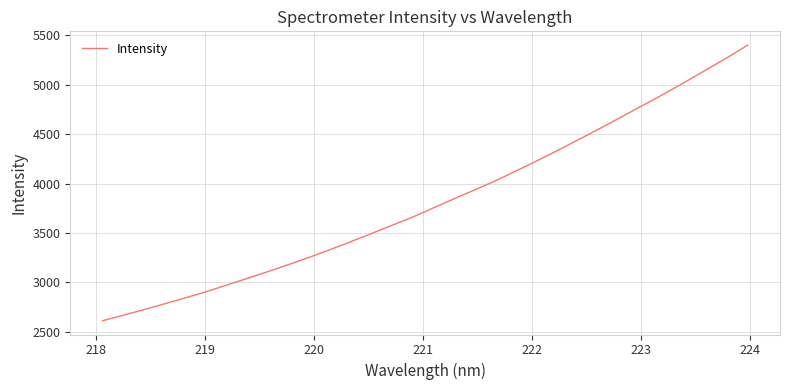

What is the greatest value displayed?

5401.5